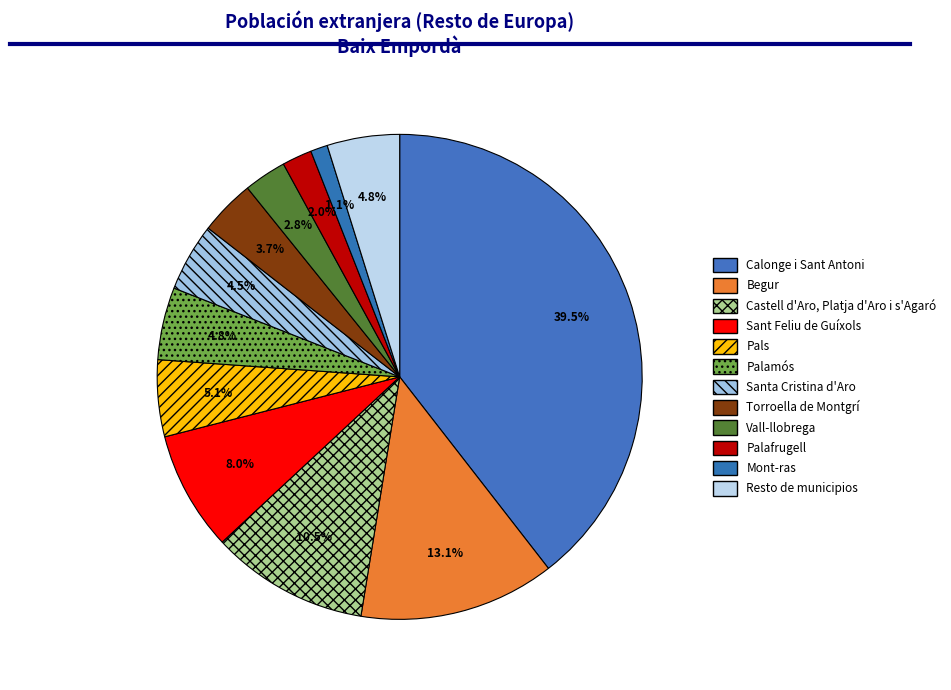

Is it true that Vall-llobrega is 1% of the pie?

False